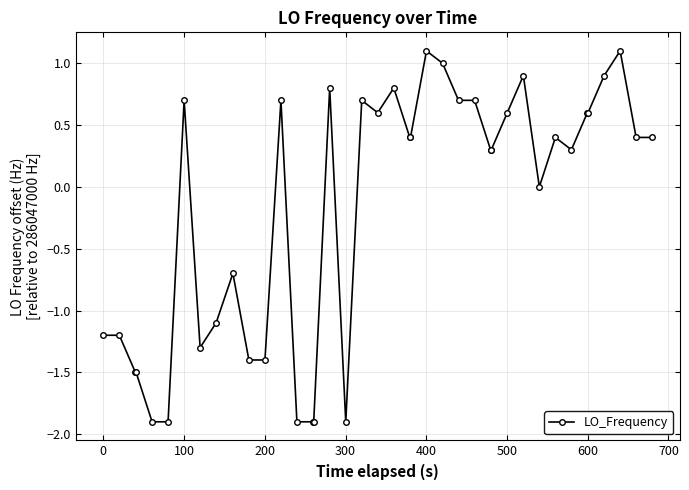

What is the value of the 16th point from the left?

-1.9